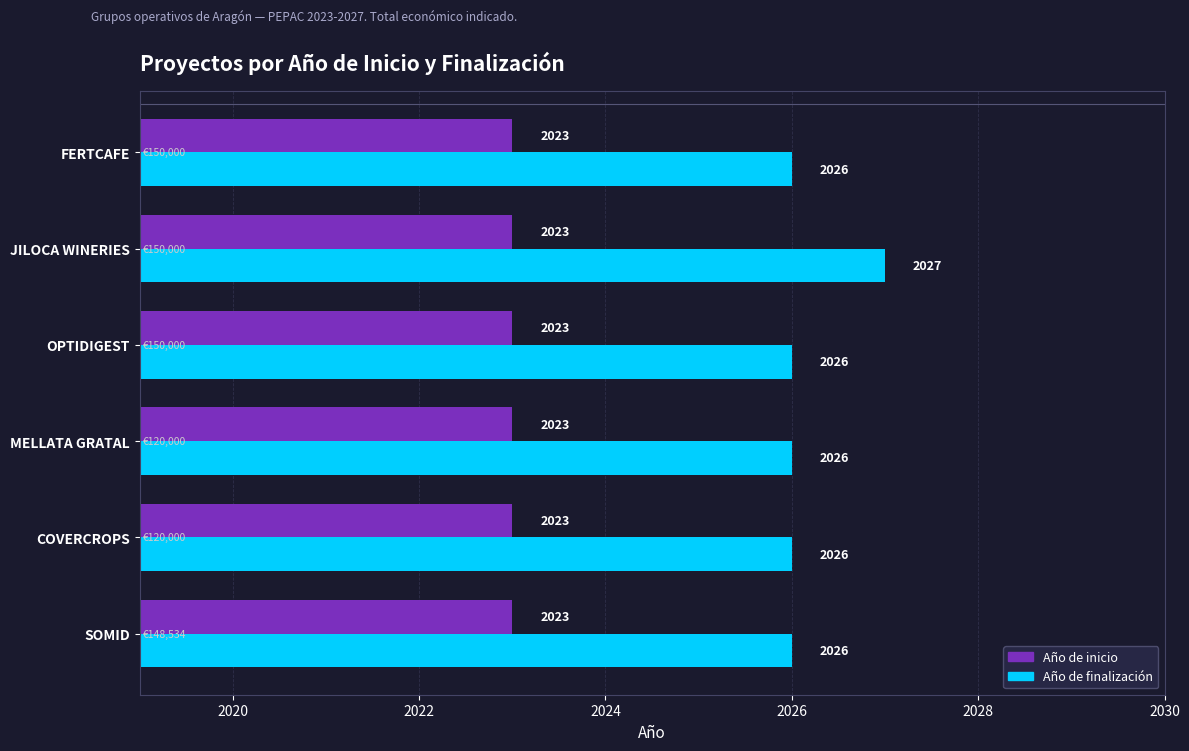

Which series has the largest range (max minus min)?

Año de finalización